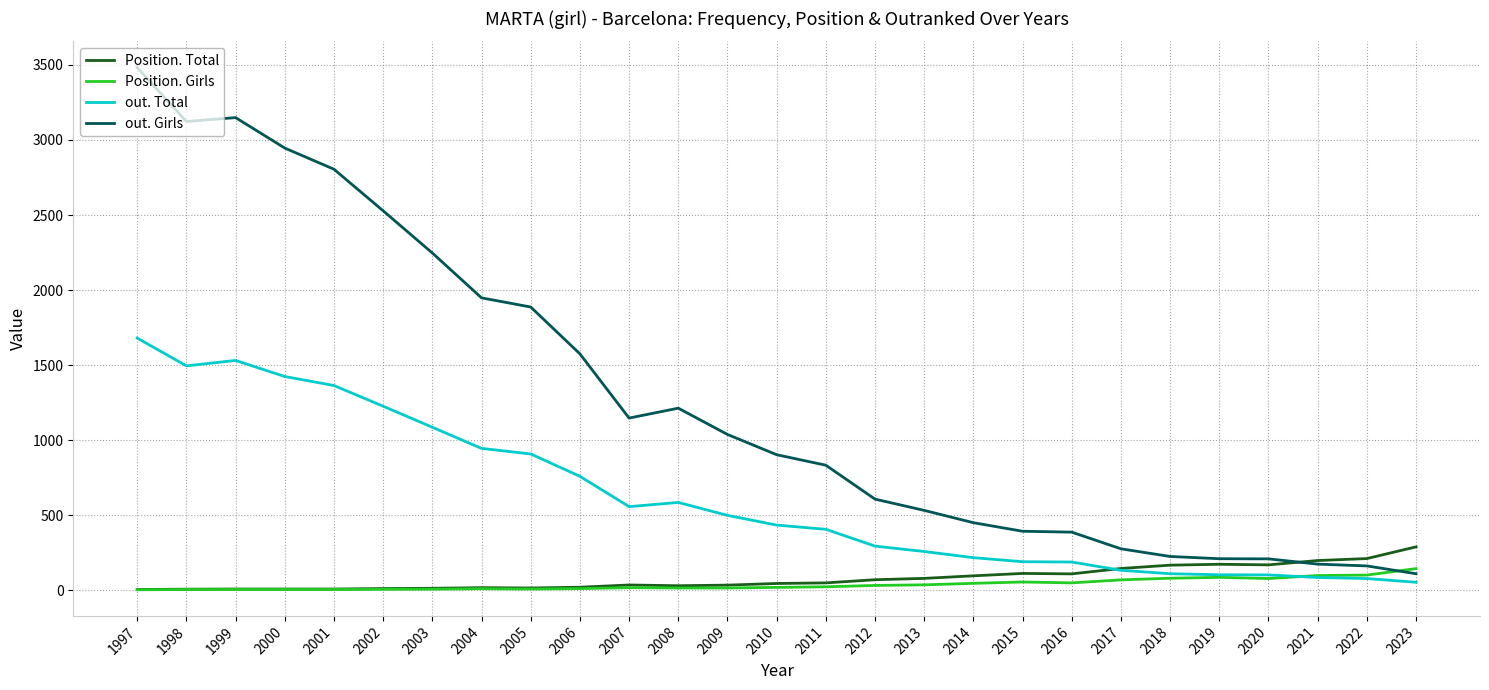

Is the value of out. Girls at 2010 greater than the value of Position. Girls at 2021?

Yes